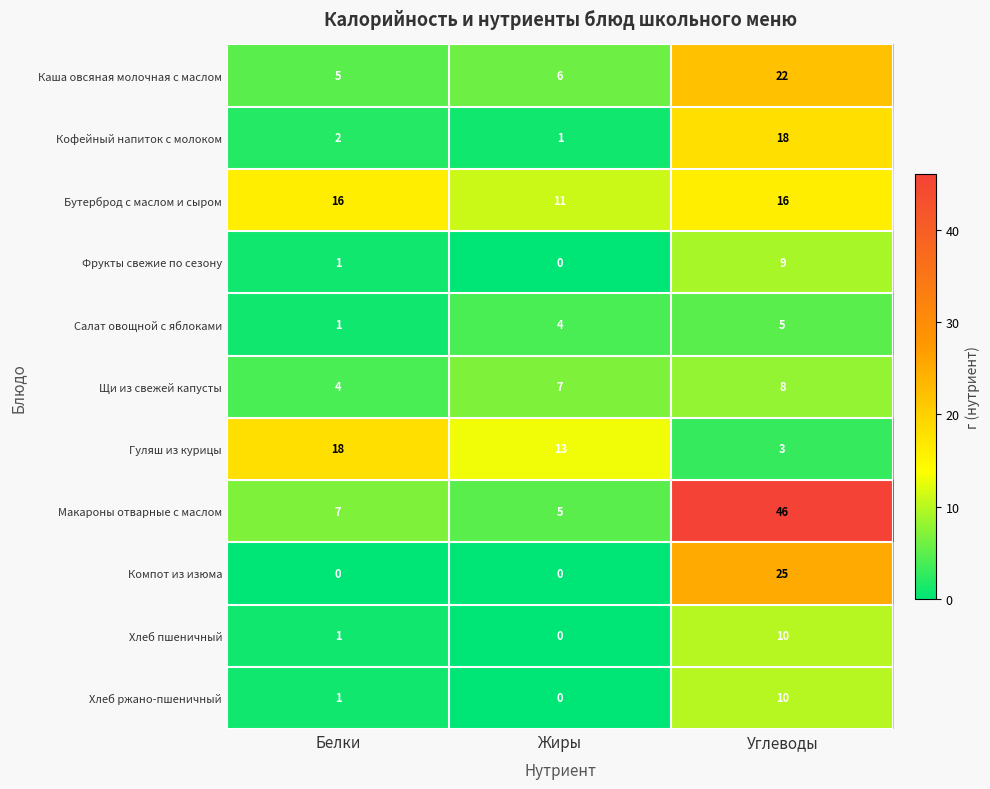

What is the difference between the maximum and minimum values in the Каша овсяная молочная с маслом series?

17